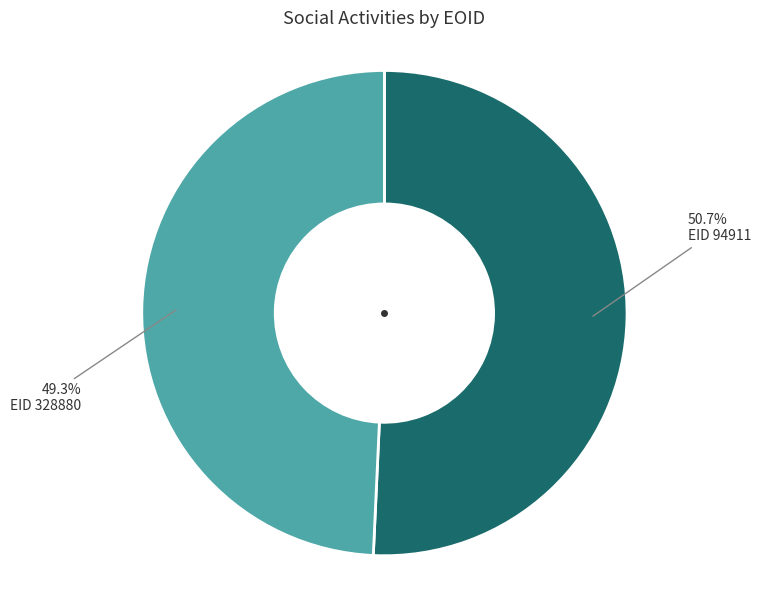

Is there a majority slice in this chart?

Yes